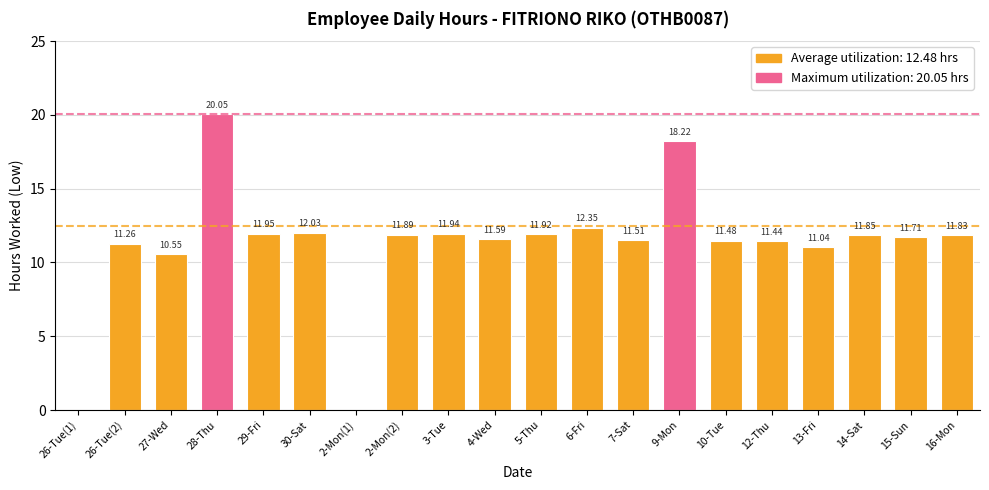

Between 16-Mon and 9-Mon, which is larger?

9-Mon